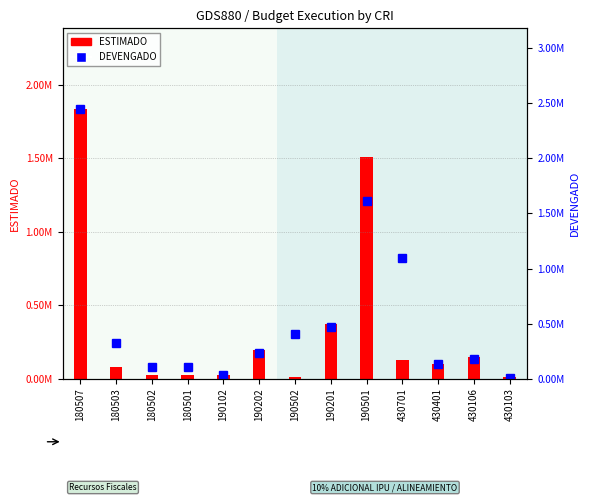

Between 430106 and 430103, which is larger?

430106